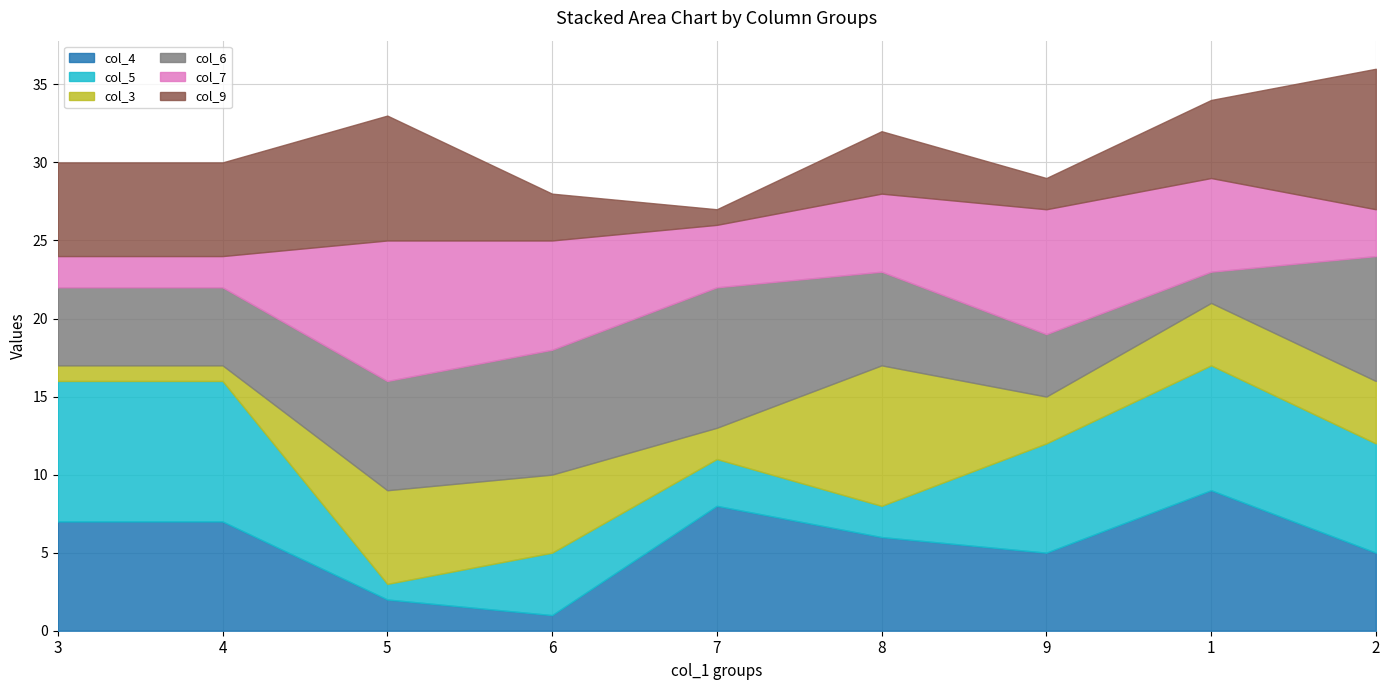

What is the difference between the second highest and second lowest values in the col_5 series?

7